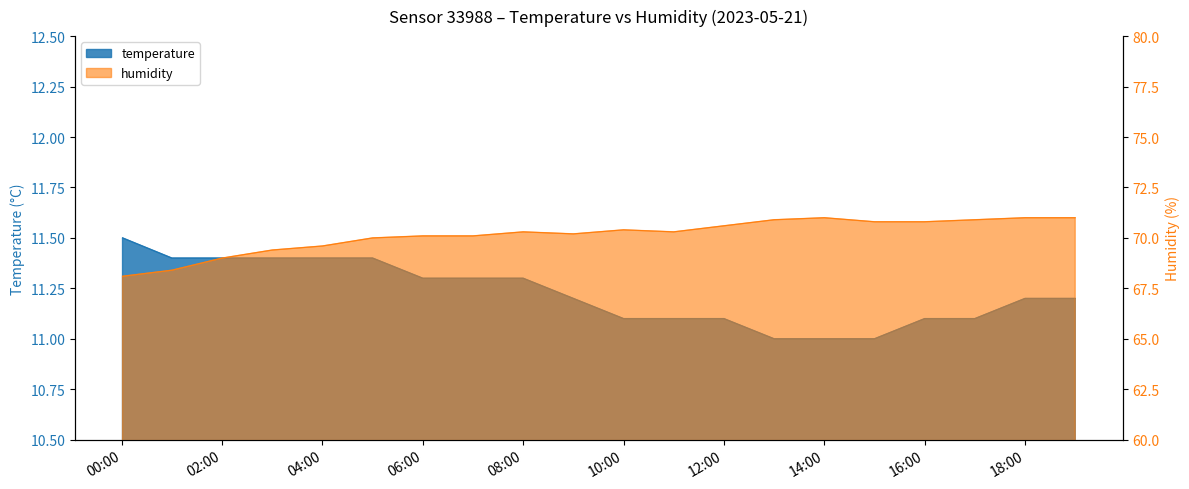

At how many categories does at least one series exceed 50?

20